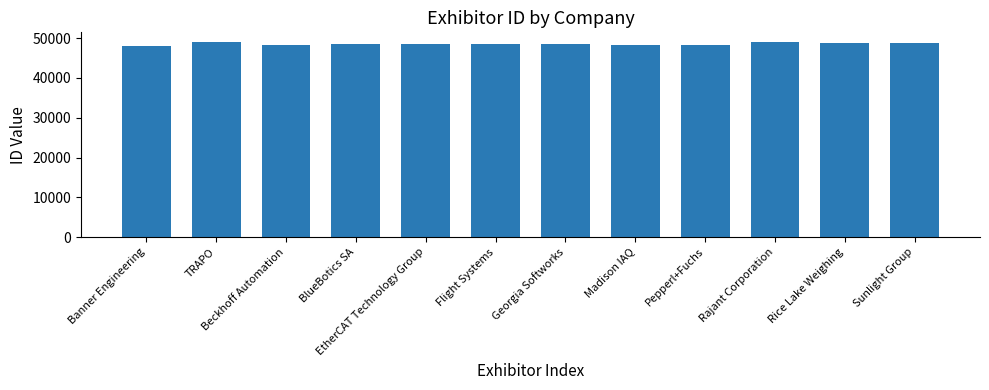

What is the minimum value shown in the chart?

48106